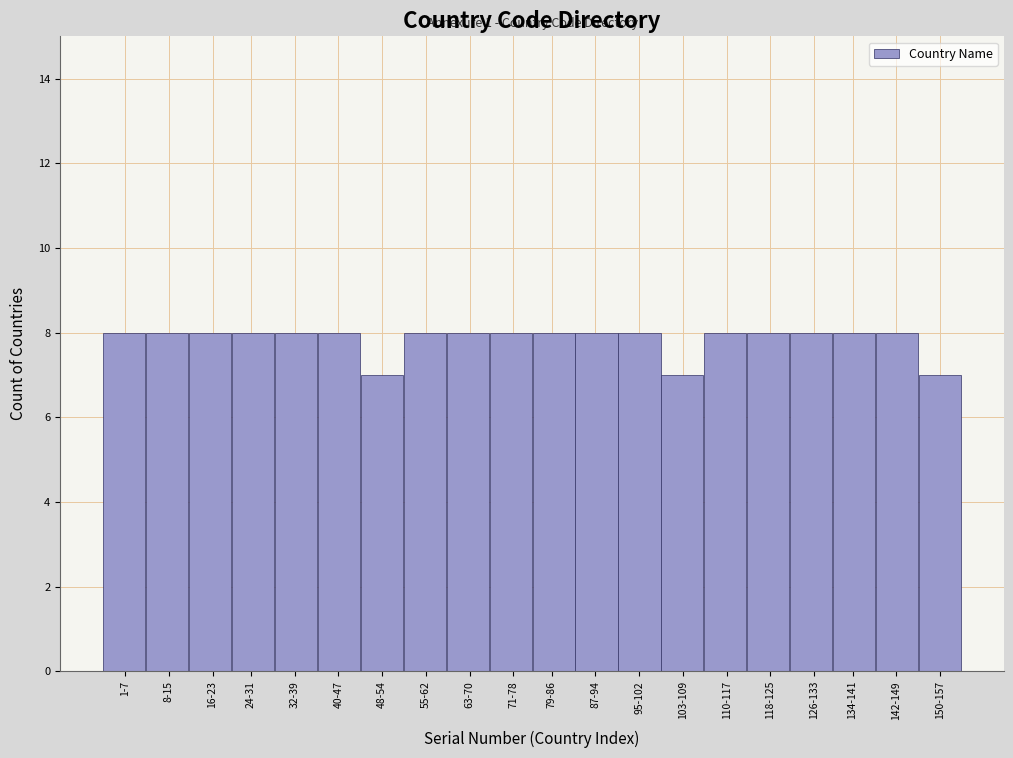

Reading left to right, list all the values displayed in this chart.

8	8	8	8	8	8	7	8	8	8	8	8	8	7	8	8	8	8	8	7